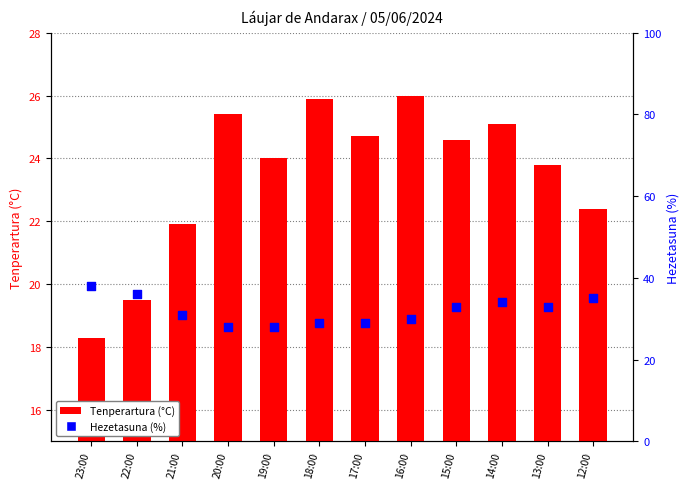

Which series contains the lowest Y value?

Tenperartura (°C)